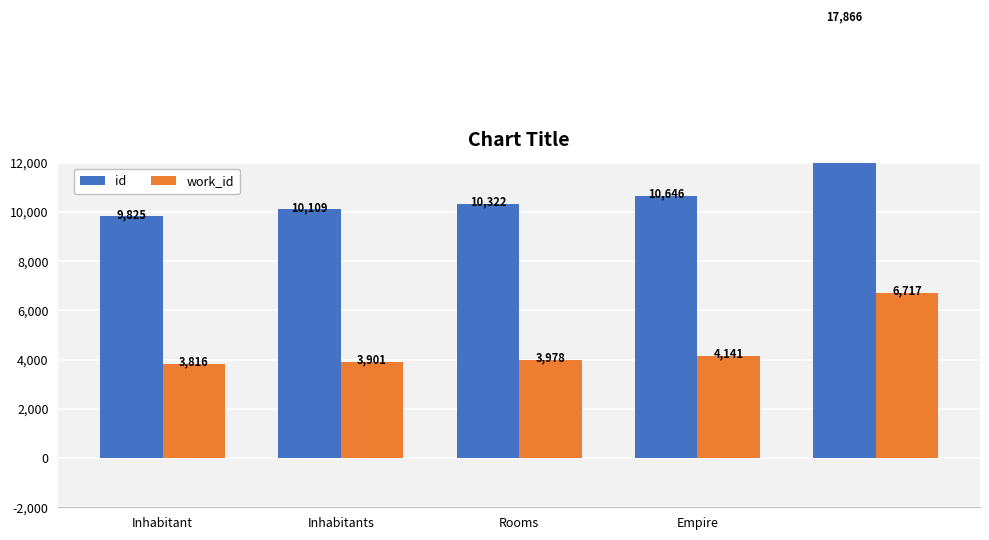

How many bars are there in total?

10